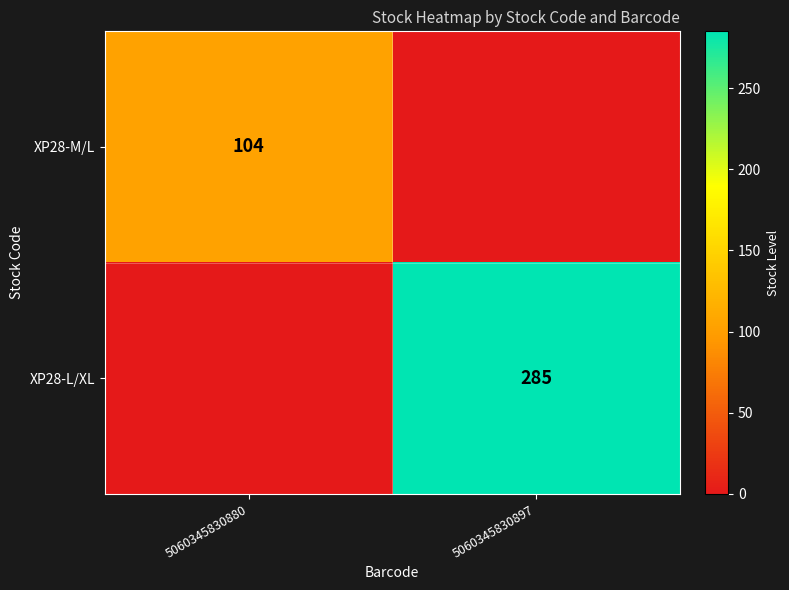

Which has a higher value, 5060345830897 or 5060345830880?

5060345830880